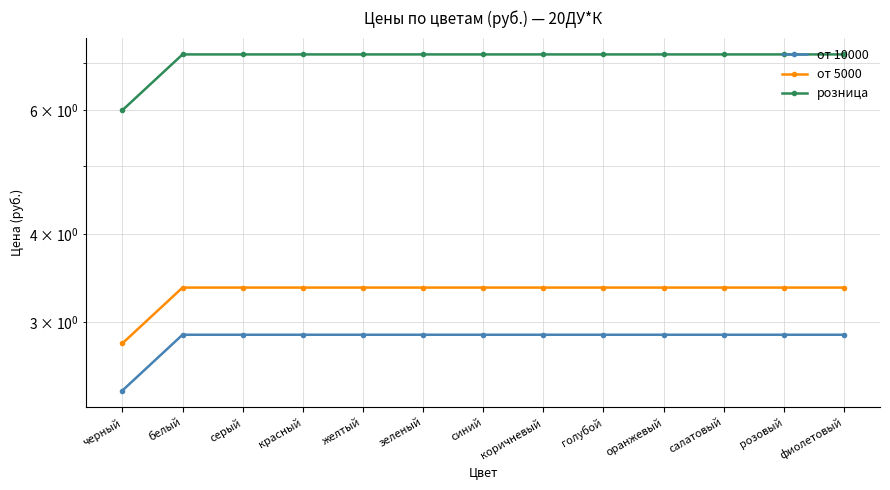

What is the sum of the от 10000 values at голубой and белый?

5.8